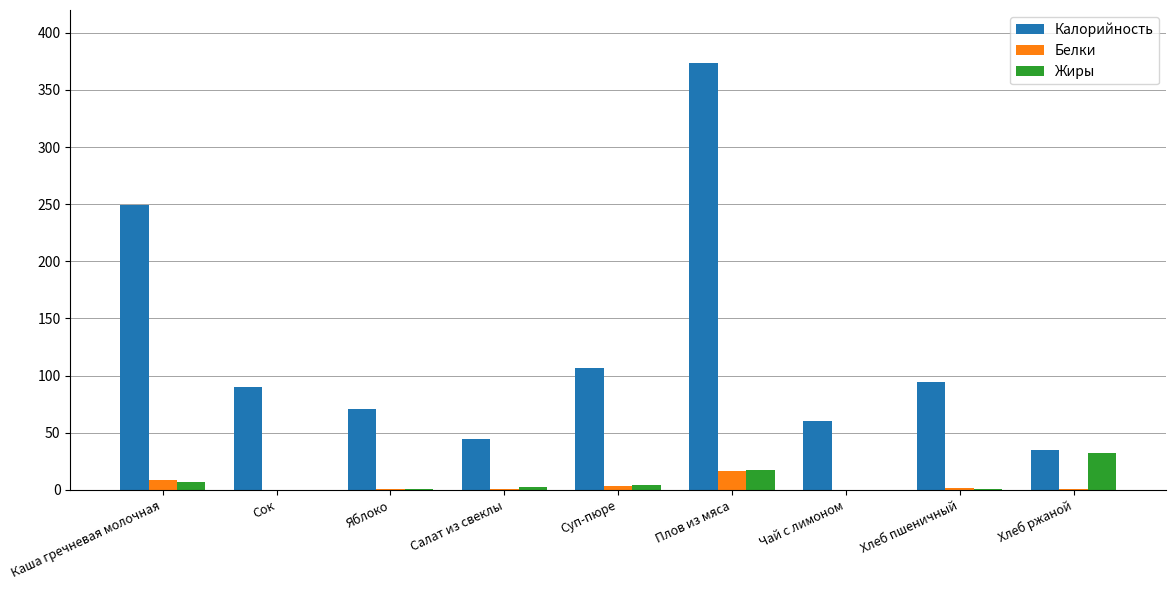

At which label is Белки closest to 8?

Каша гречневая молочная